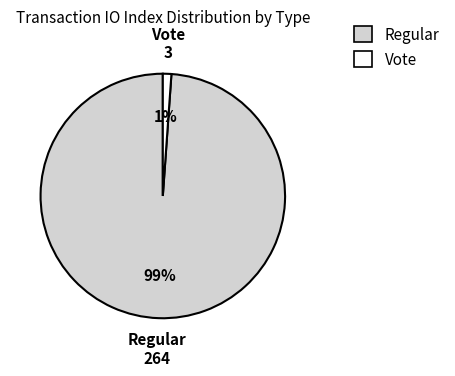

To the nearest percent, what is the average slice percentage?

50%